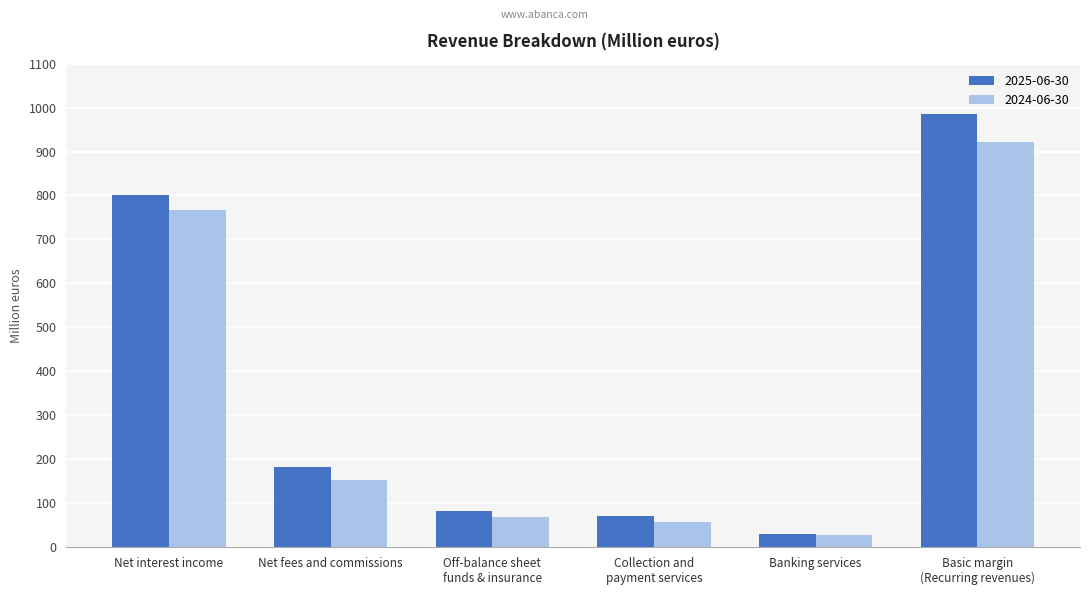

Between Net interest income and Off-balance sheet
funds & insurance, which series saw the biggest shift?

2025-06-30